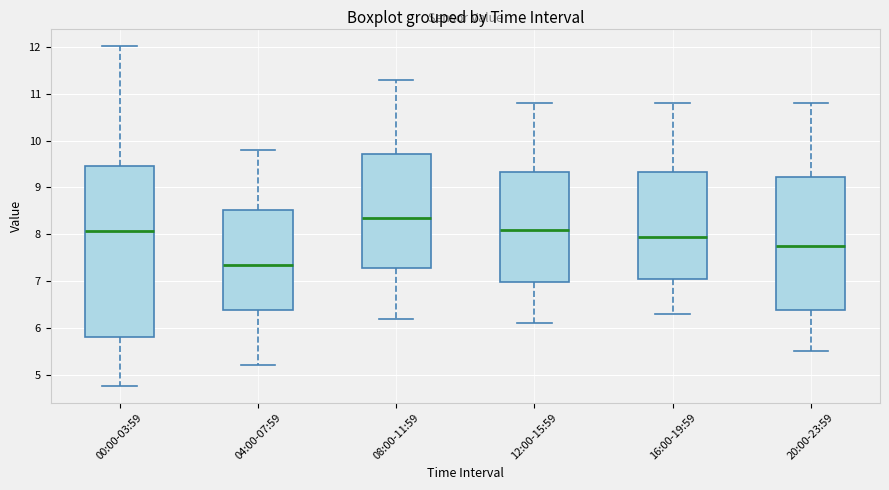

Where does the lower whisker of the box for 00:00-03:59 end on the y-axis? The values are not printed on the chart, so give them approximately, as read against the axis.

4.8